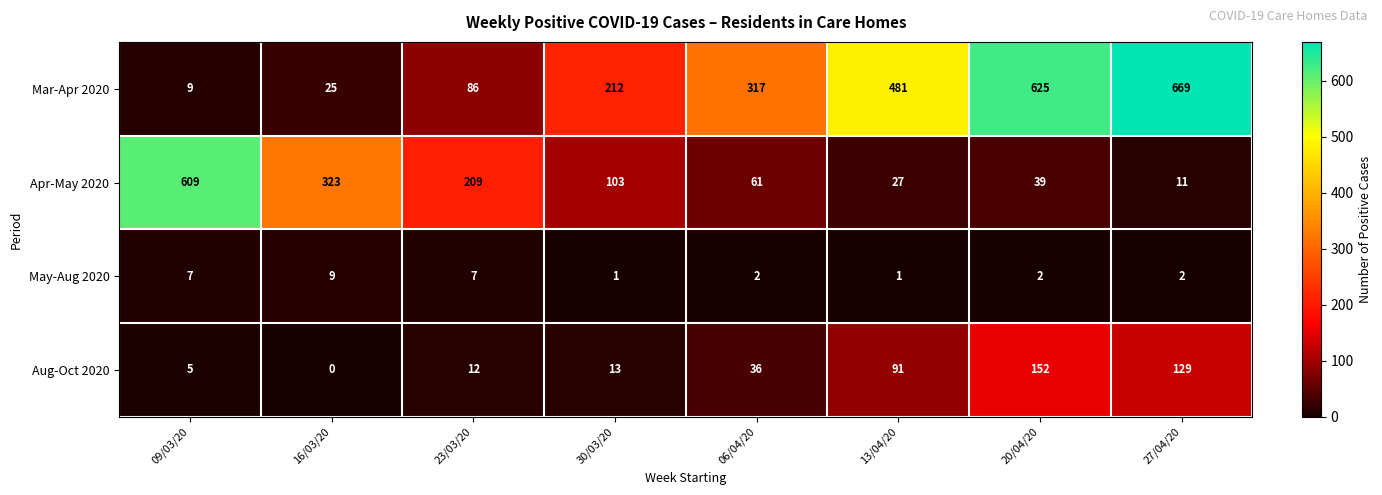

What value does the Mar-Apr 2020 series have at 23/03/20?

86